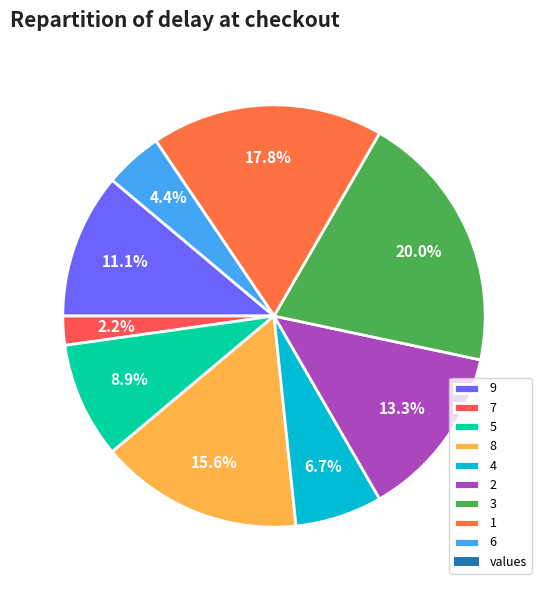

To the nearest percent, what is the difference between the largest and smallest slice percentages?

18%